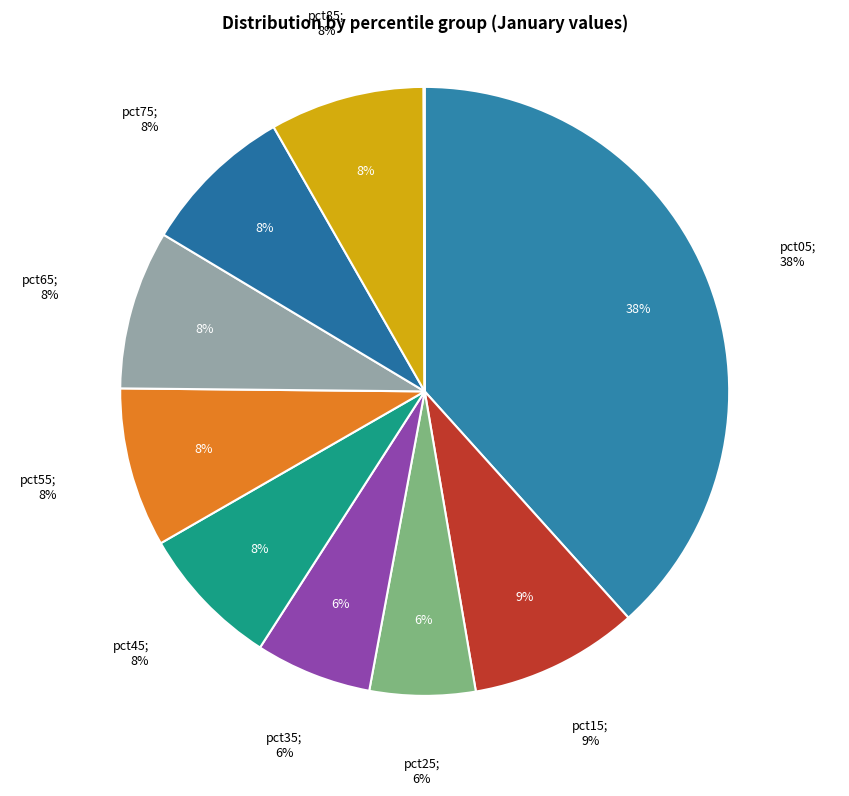

To the nearest percent, what portion does pct25 represent?

6%